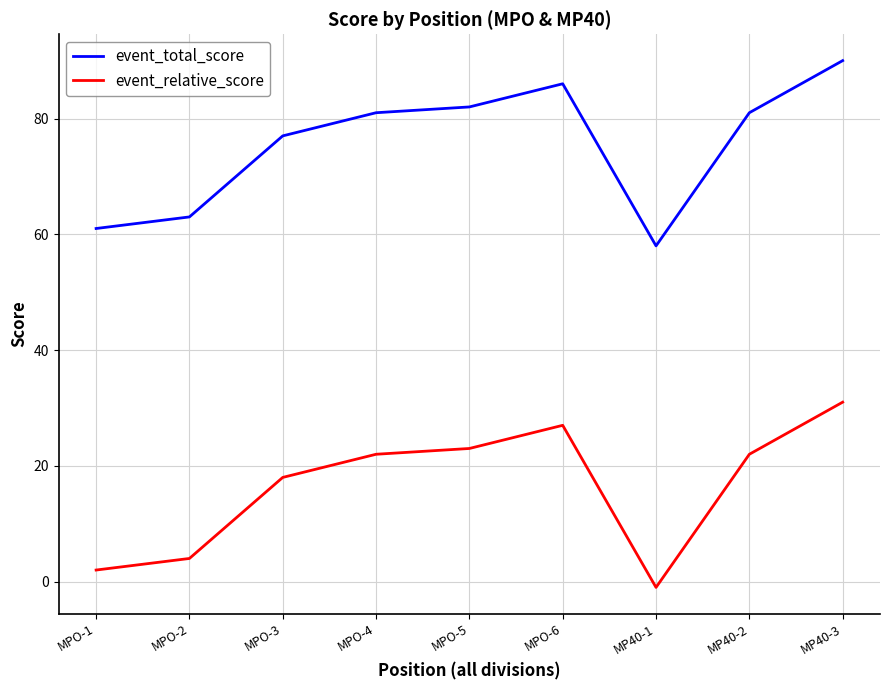

Which series has the largest total across all categories?

event_total_score